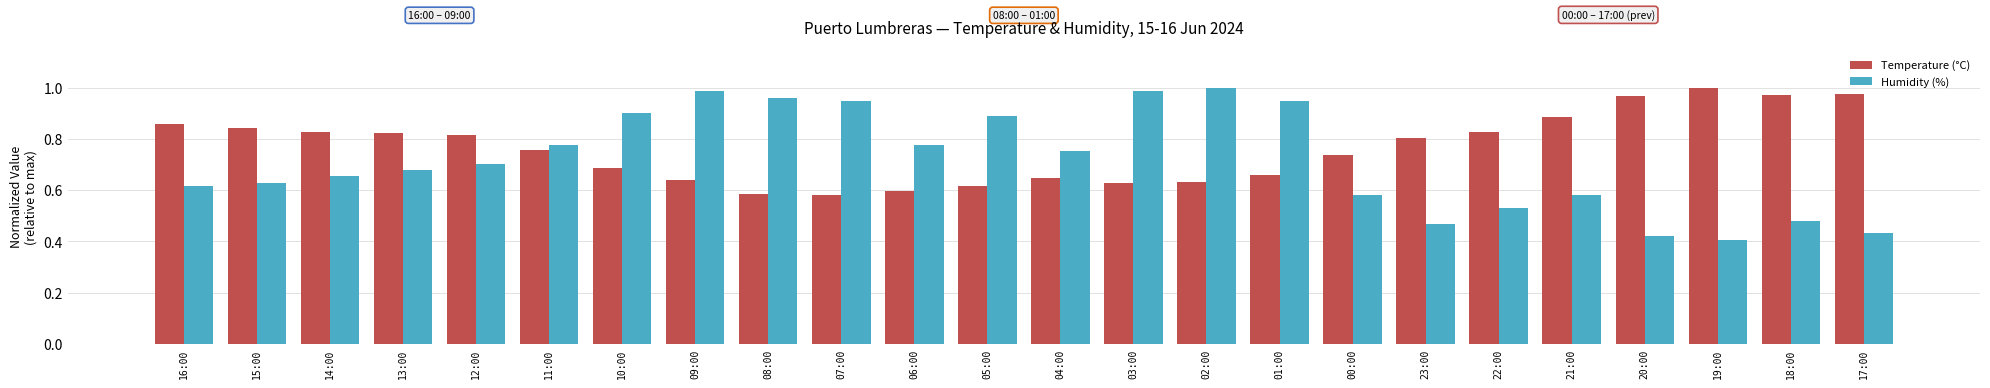

At which label does Temperature (°C) reach its peak?

19:00